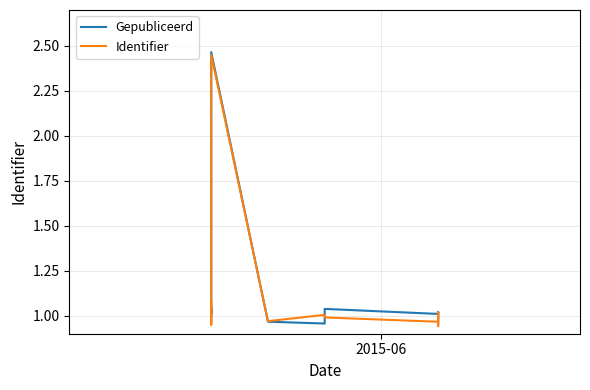

What is the difference between the second highest and second lowest values in the Gepubliceerd series?

0.1